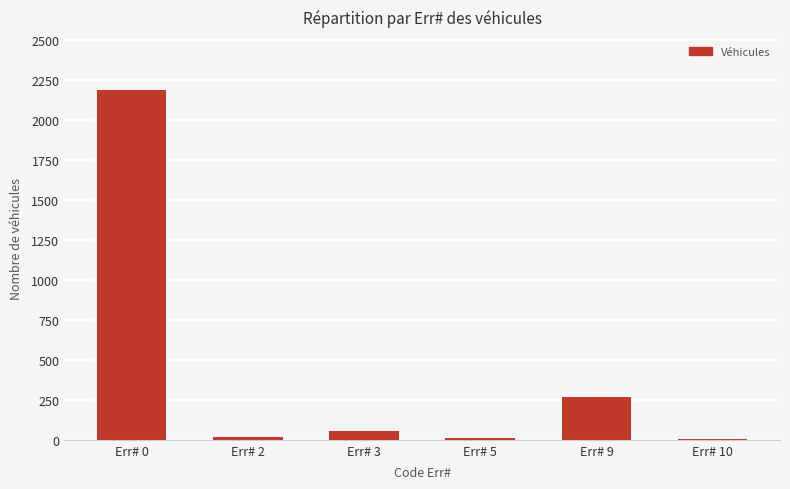

At which category does the chart reach its peak across all series?

Err# 0